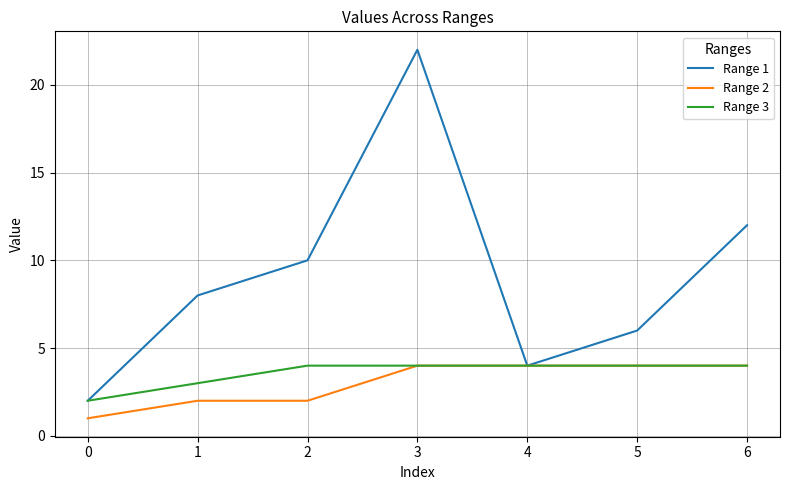

At 1, list the series in order from largest to smallest.

Range 1, Range 3, Range 2